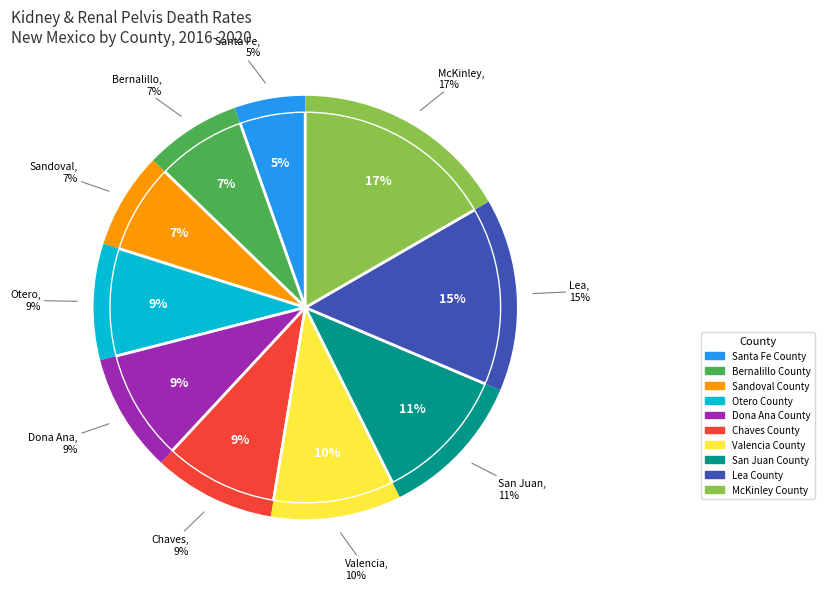

What is the largest slice in the pie chart?

McKinley County